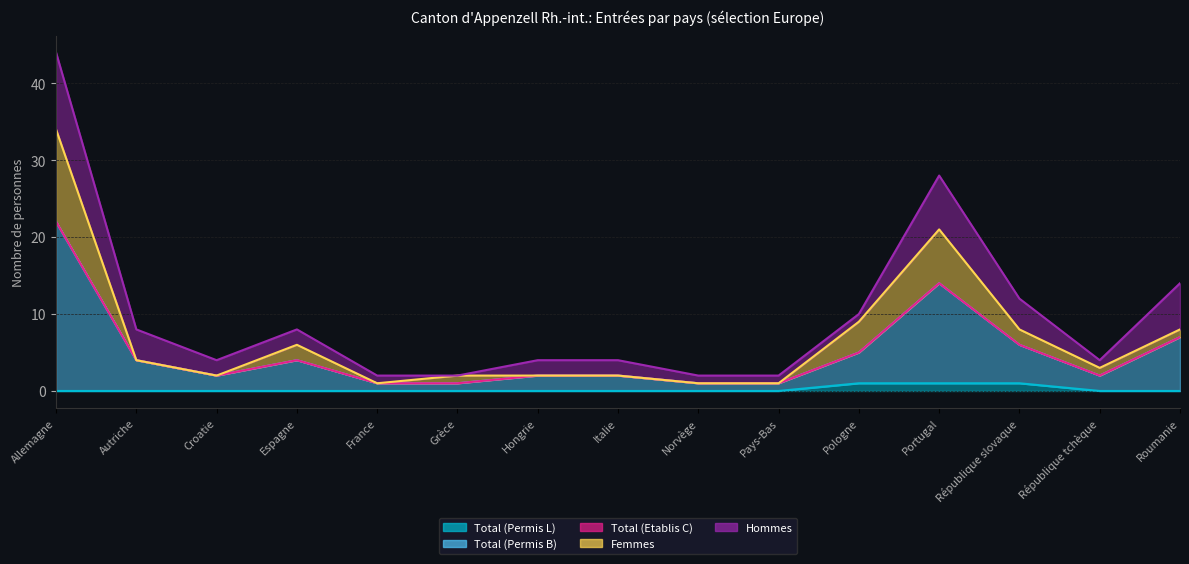

What is the difference between the maximum and second lowest values in the Femmes series?

33